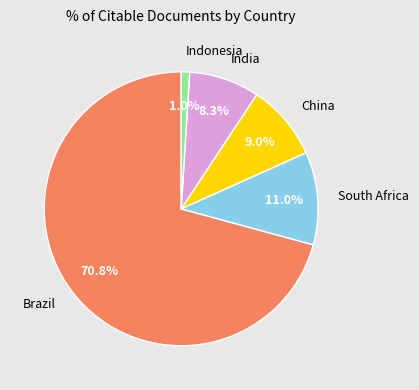

Between China and Brazil, which is larger?

Brazil